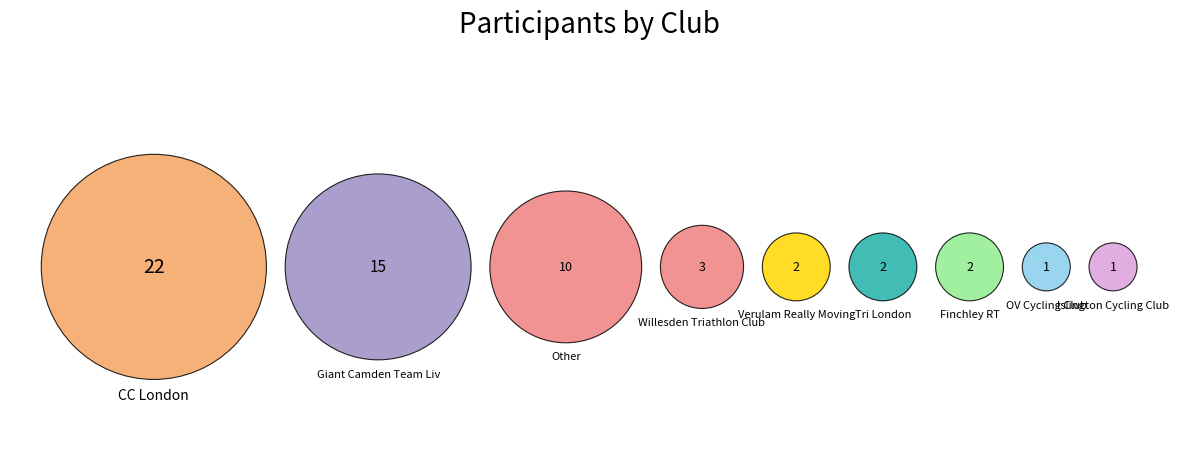

To the nearest percent, what percentage of the pie is Verulam Really Moving?

3%